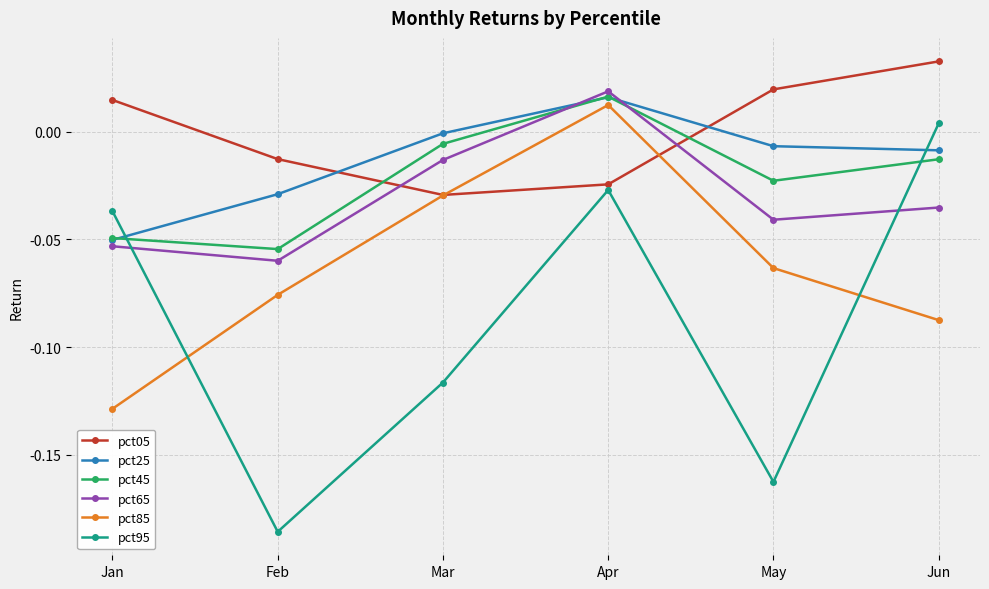

How many interior local peaks does the pct25 series have?

1